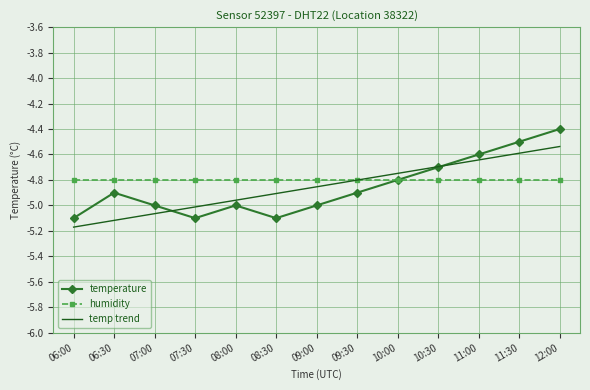

How many times do humidity and temp trend cross each other?

1